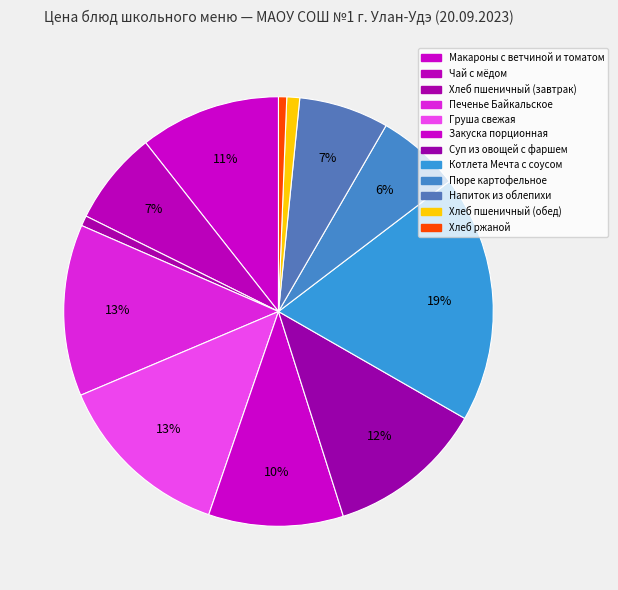

Count the number of slices in the pie.

12